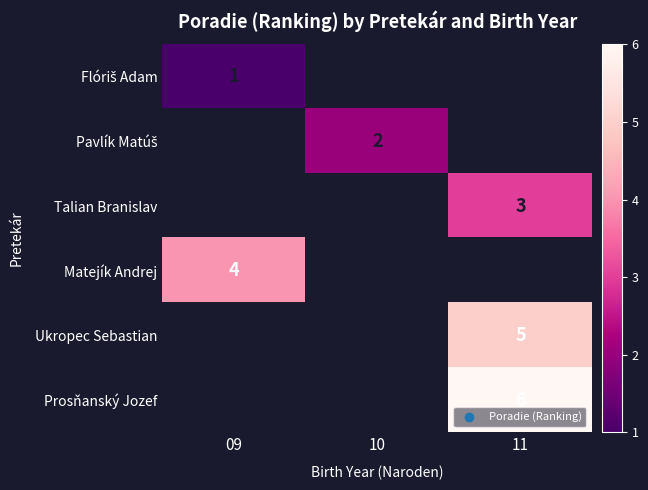

How many distinct data groups are displayed?

6